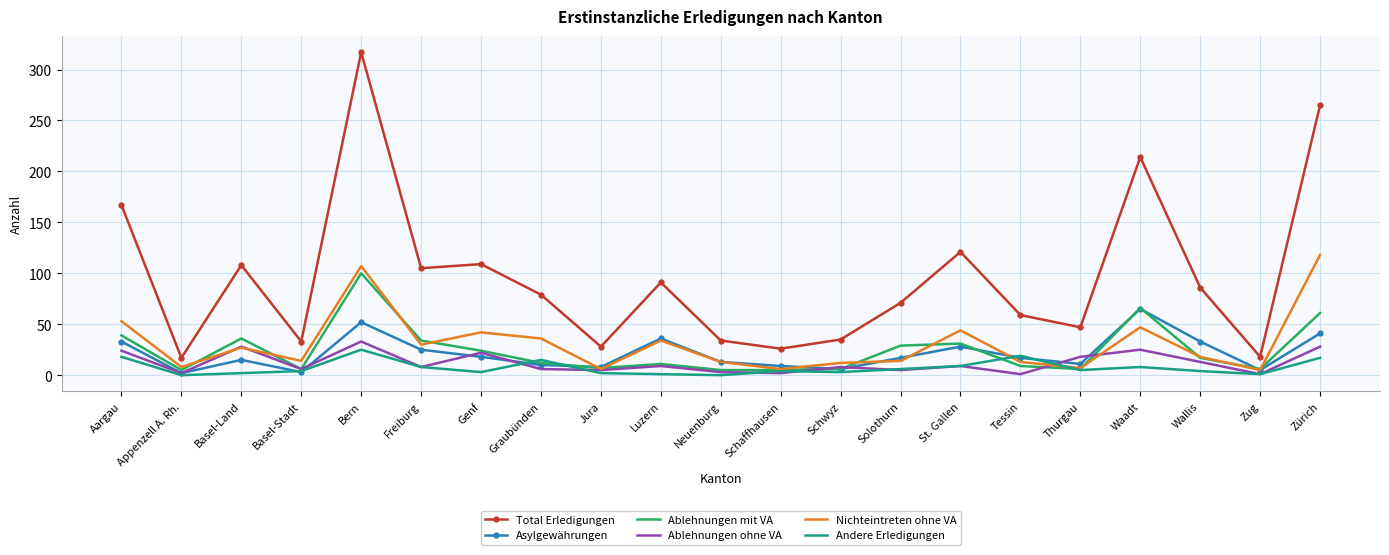

What position from the right is Tessin?

6